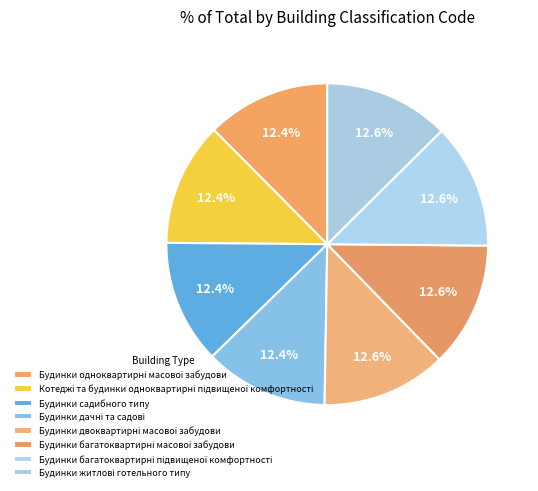

How many slices are in this pie chart?

8